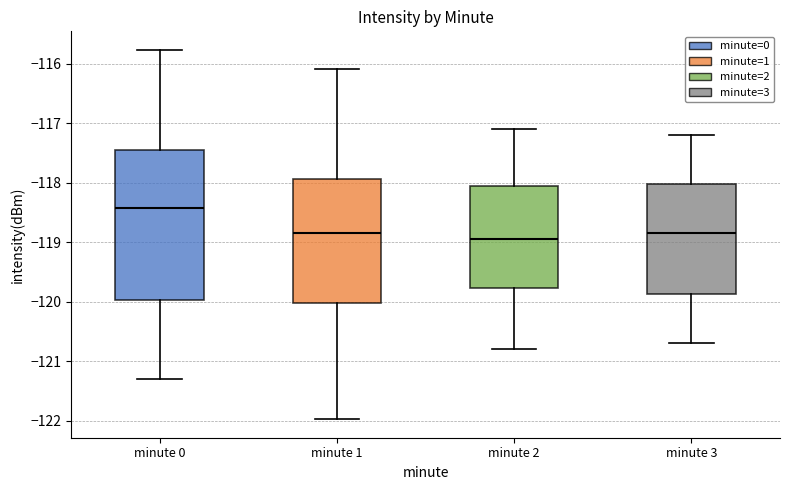

Reading left to right, transcribe this box plot: for each box, give where its median line is, the range the box spans, and where its two whiskers end, as read against the y-axis. The values are not printed on the chart, so give them approximately, as read against the axis.

minute 0: median -118.4, box -120.0 to -117.4, whiskers -121.3 to -115.8
minute 1: median -118.8, box -120.0 to -117.9, whiskers -122.0 to -116.1
minute 2: median -118.9, box -119.8 to -118.0, whiskers -120.8 to -117.1
minute 3: median -118.8, box -119.9 to -118.0, whiskers -120.7 to -117.2